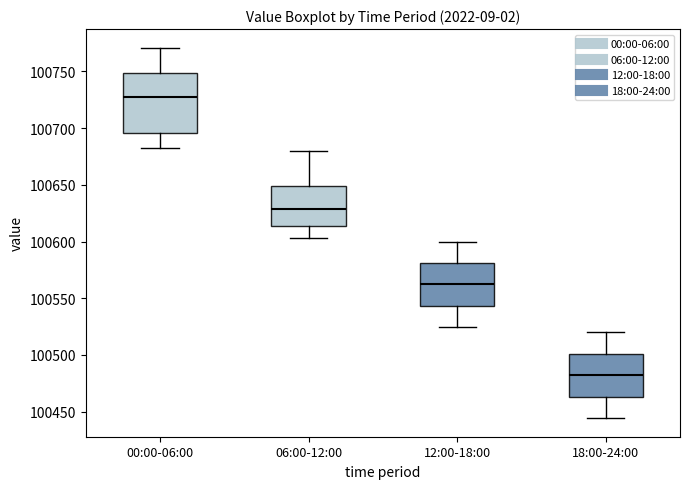

Which box is the tallest, from its lower edge to its upper edge?

00:00-06:00